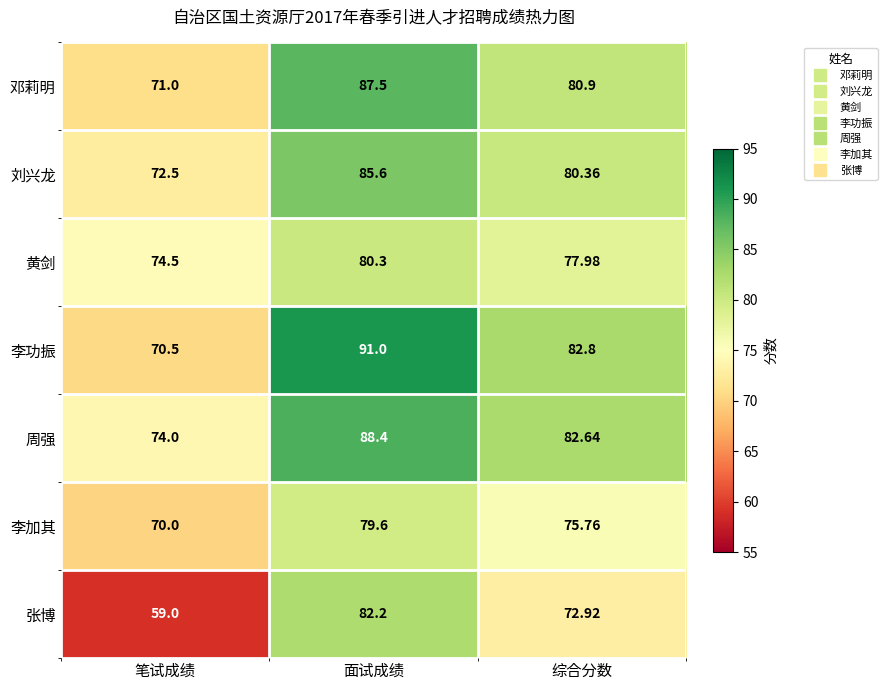

List the series in order of their peak value, highest first.

李功振, 周强, 邓莉明, 刘兴龙, 张博, 黄剑, 李加其